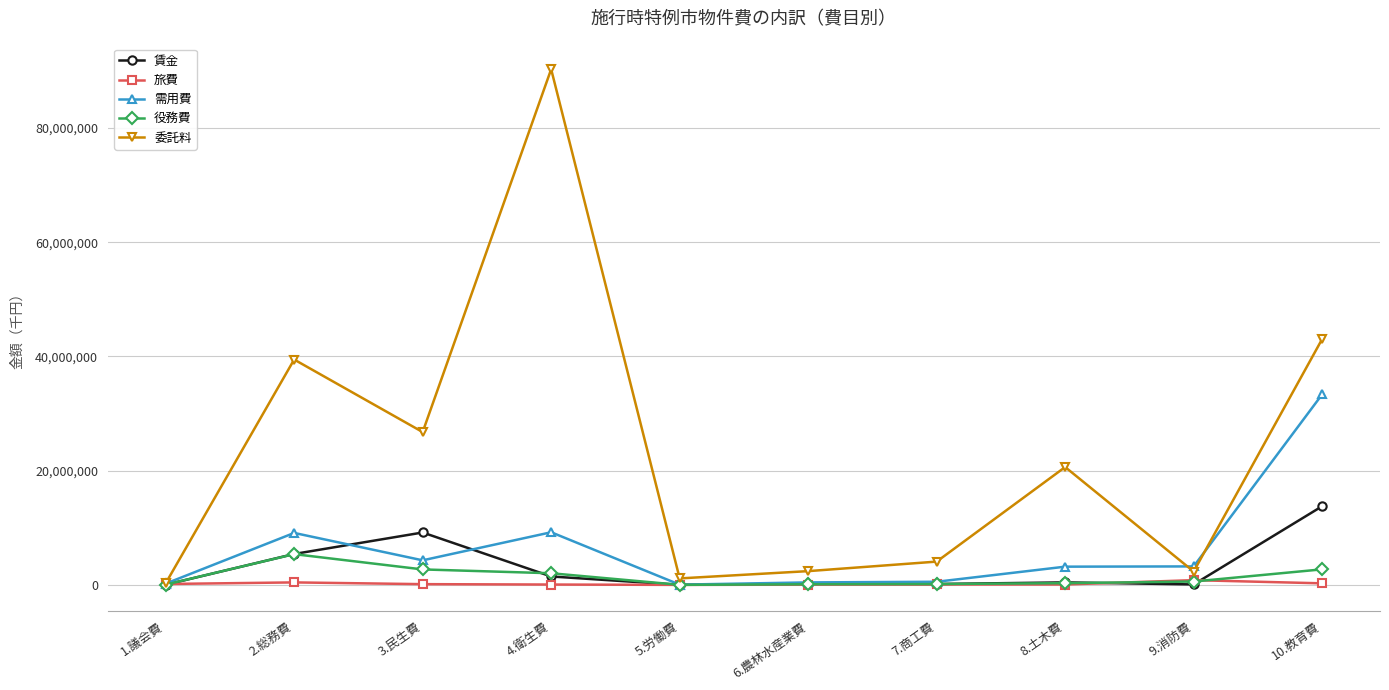

Does the chart have visible grid lines?

Yes